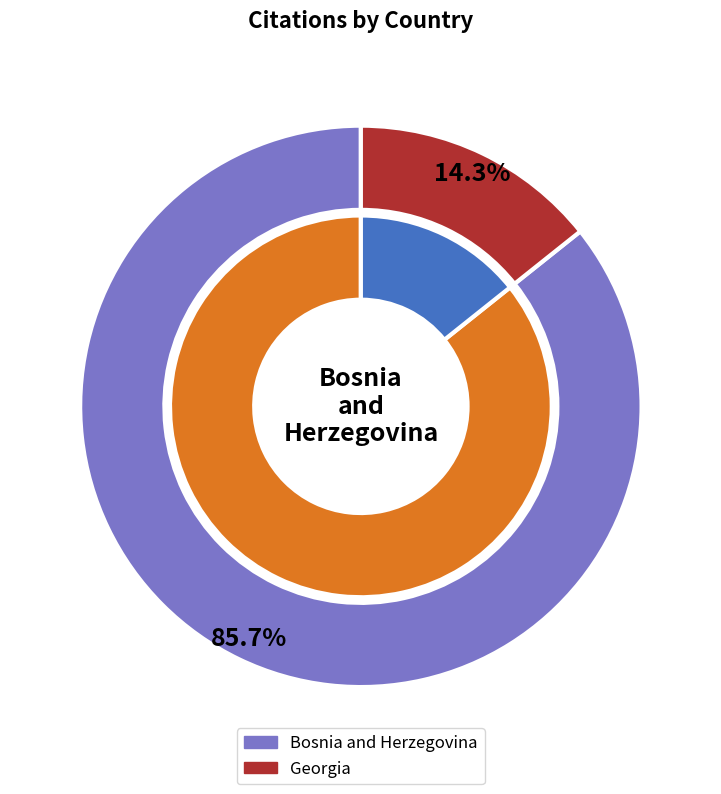

How many segments does this pie chart have?

2